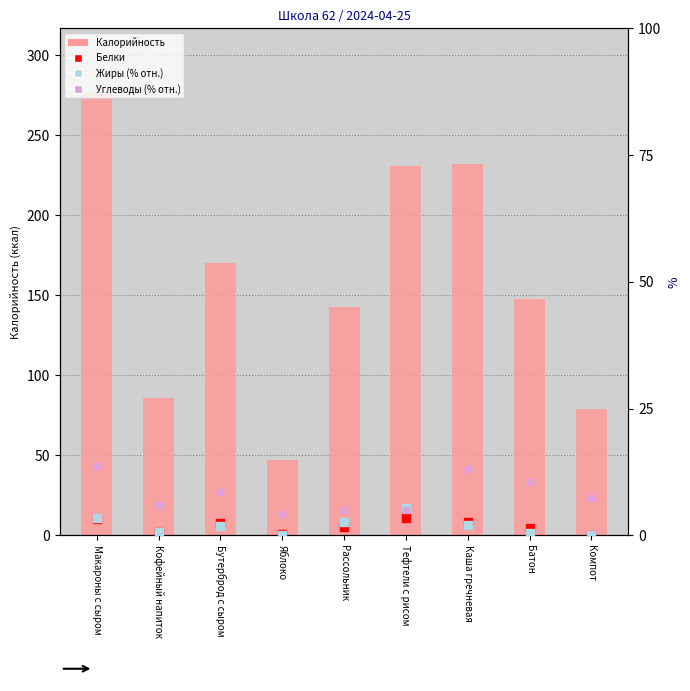

Which series contains the highest Y value?

Калорийность